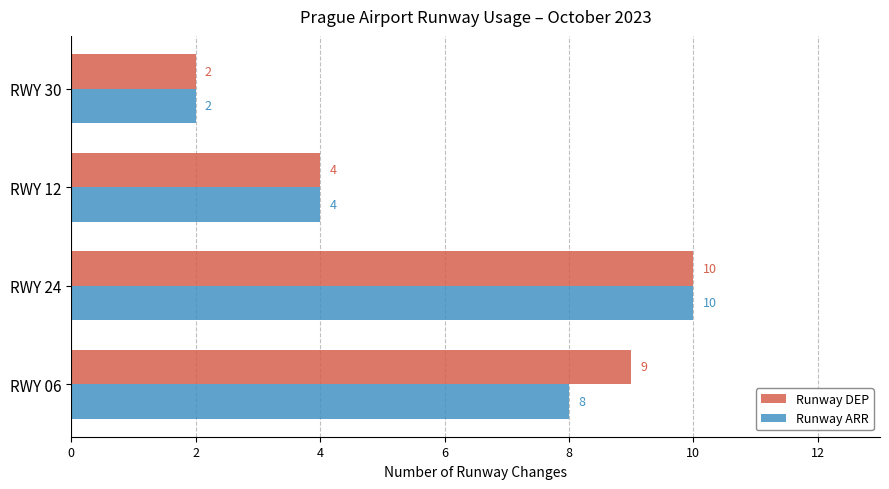

What is the difference between the second highest and second lowest values in the Runway DEP series?

5